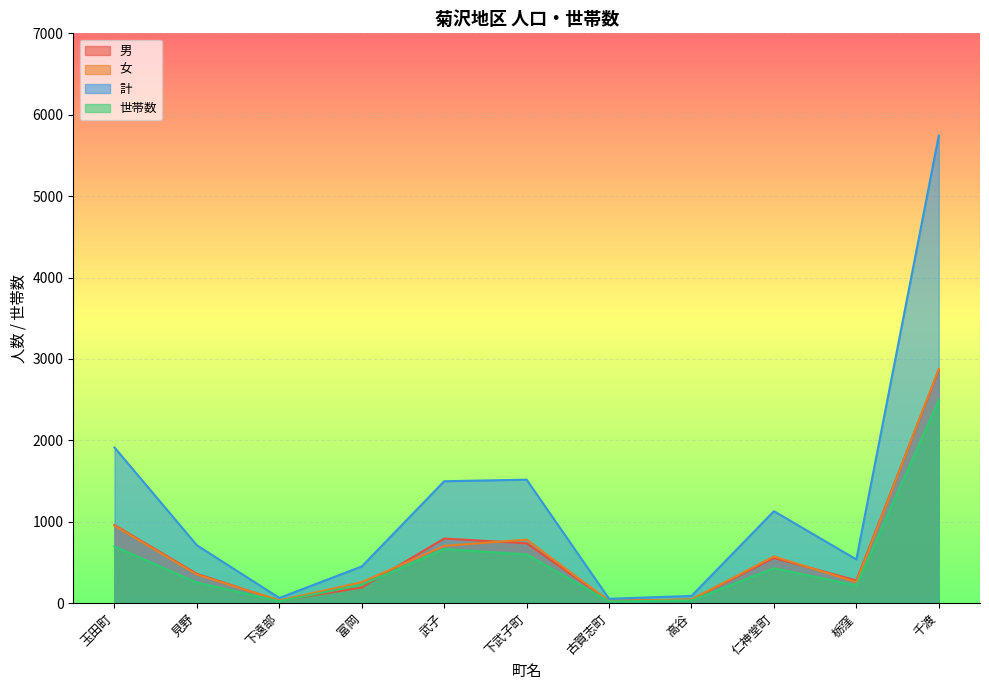

What is the minimum value for 計?

54